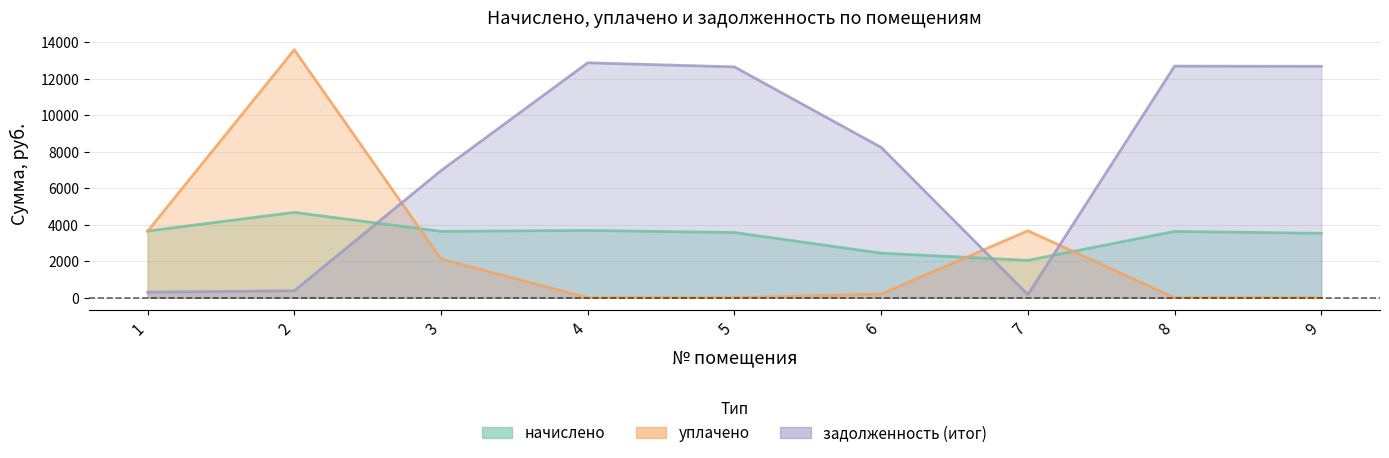

True or false: задолженность (итог) and начислено cross at least once.

True